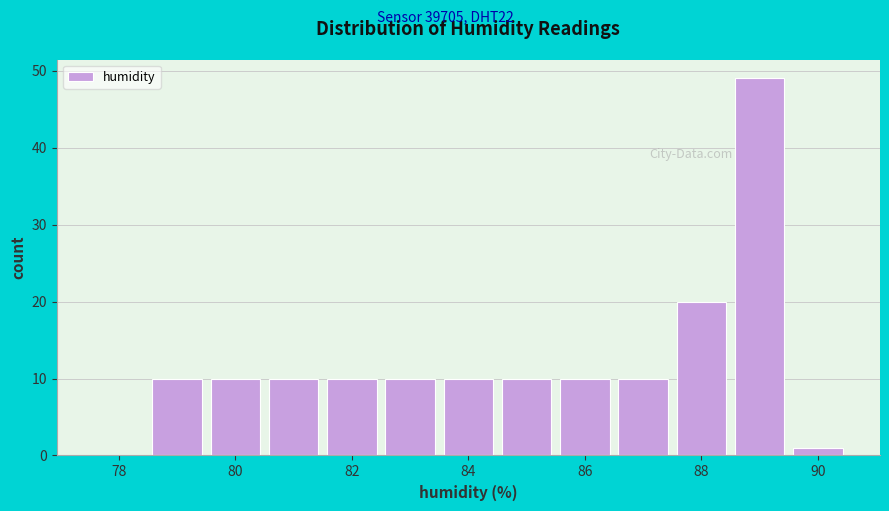

Which range on the x-axis has the tallest bar?

88.5 to 89.5